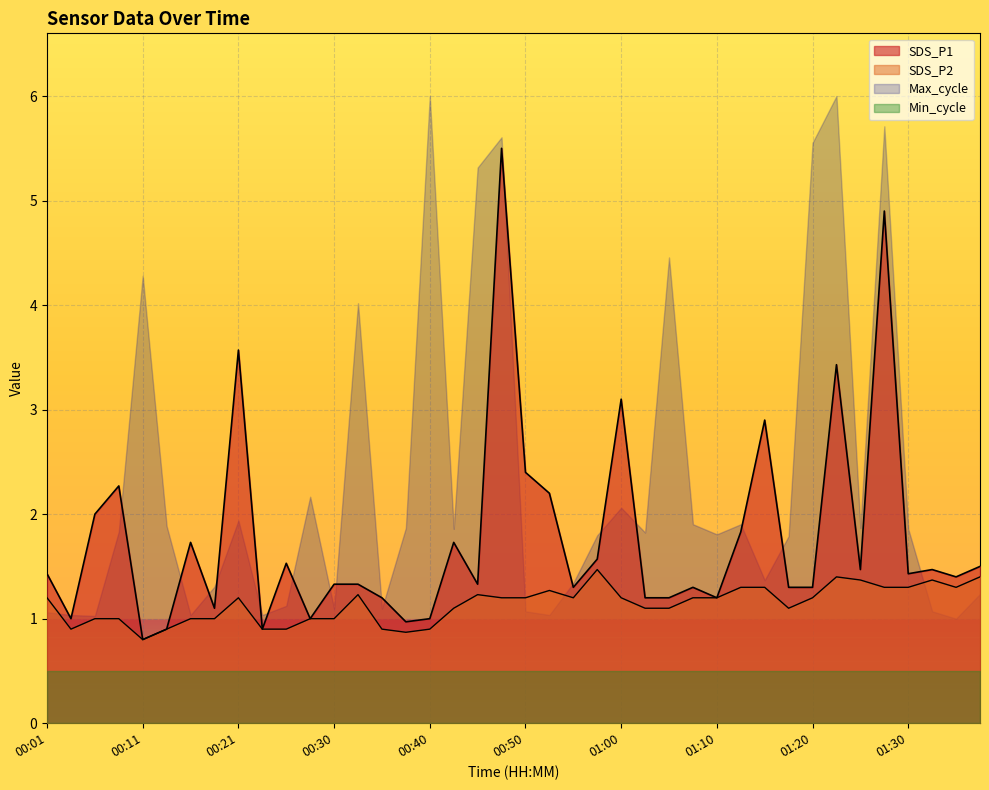

What is the label of the 8th point from the left?

00:18